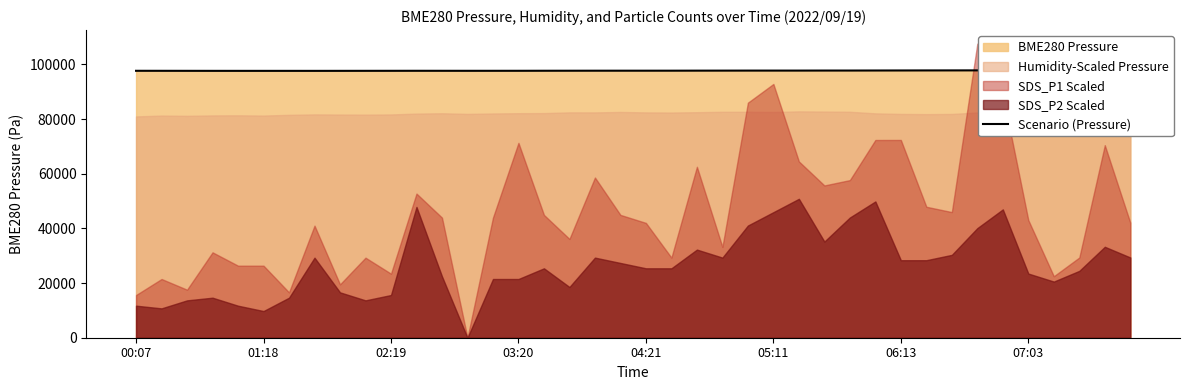

How many points are lower than both their immediate neighbors (excluding endpoints)?

3